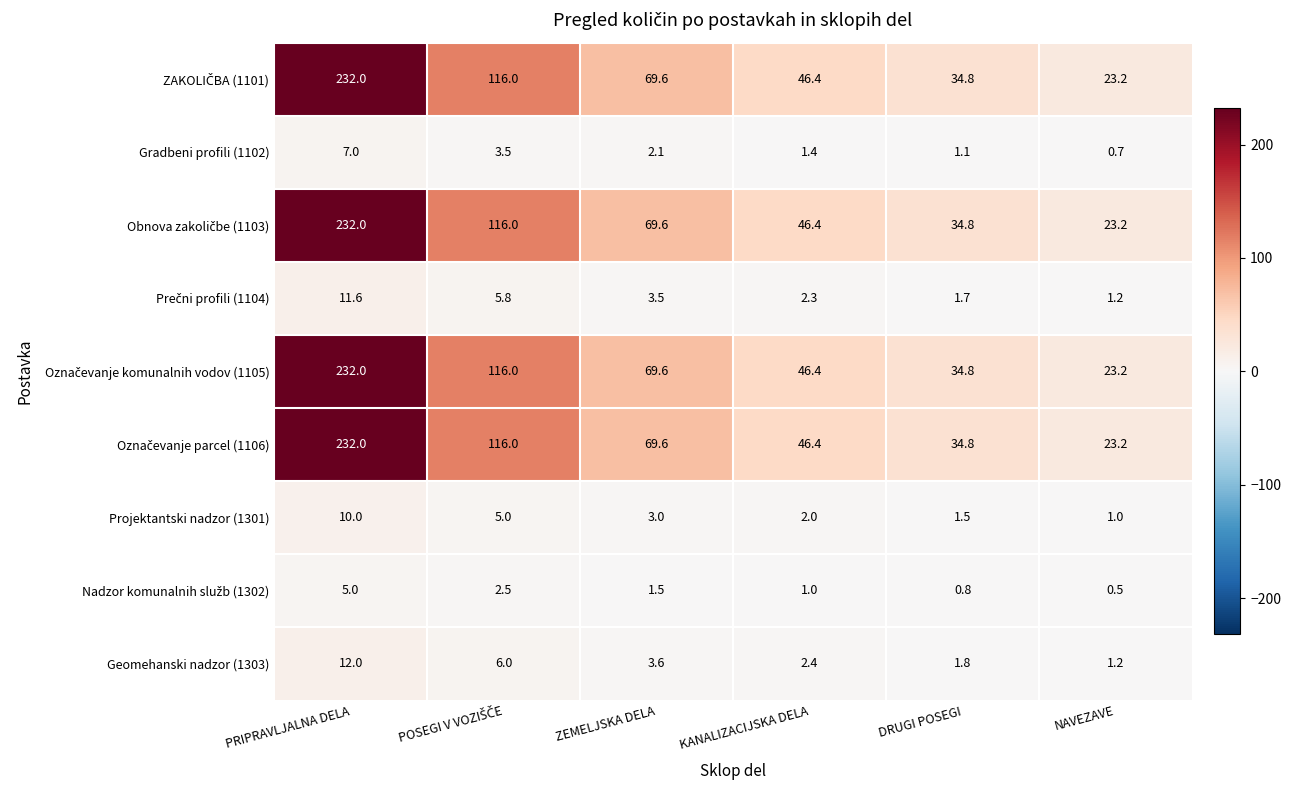

What is the total value across all series at ZEMELJSKA DELA?

292.1